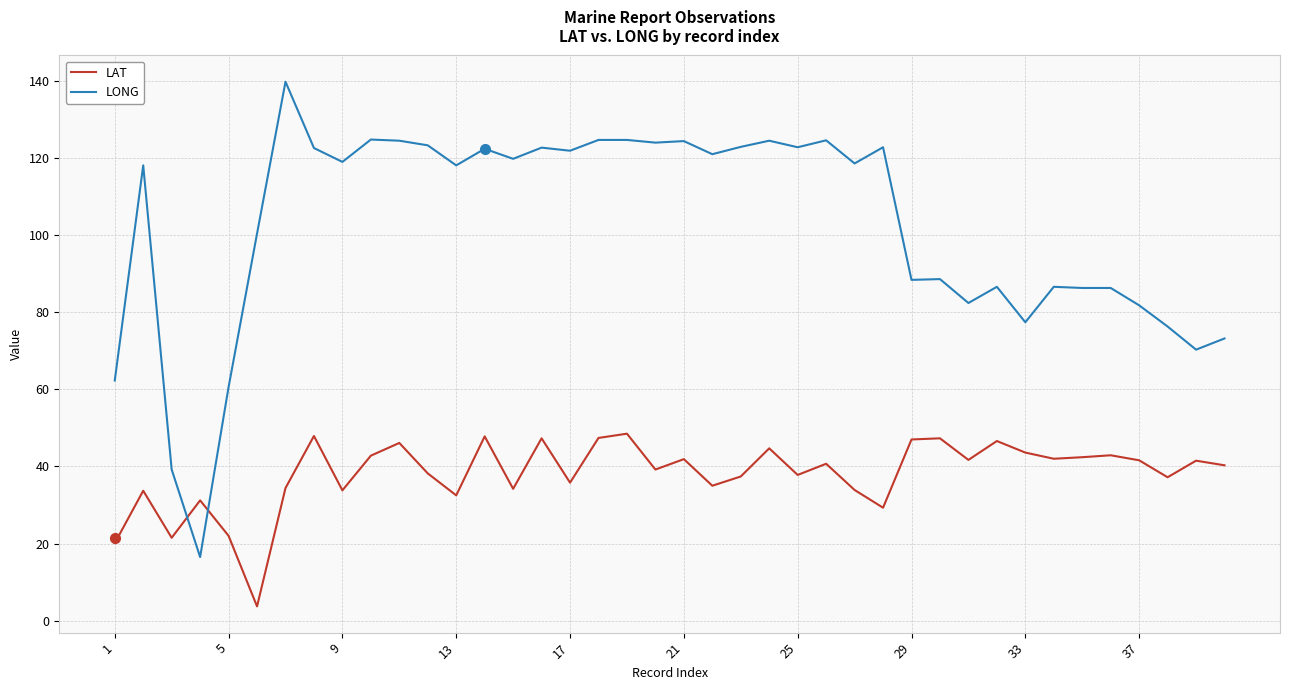

How many intersections are there between LONG and LAT?

2